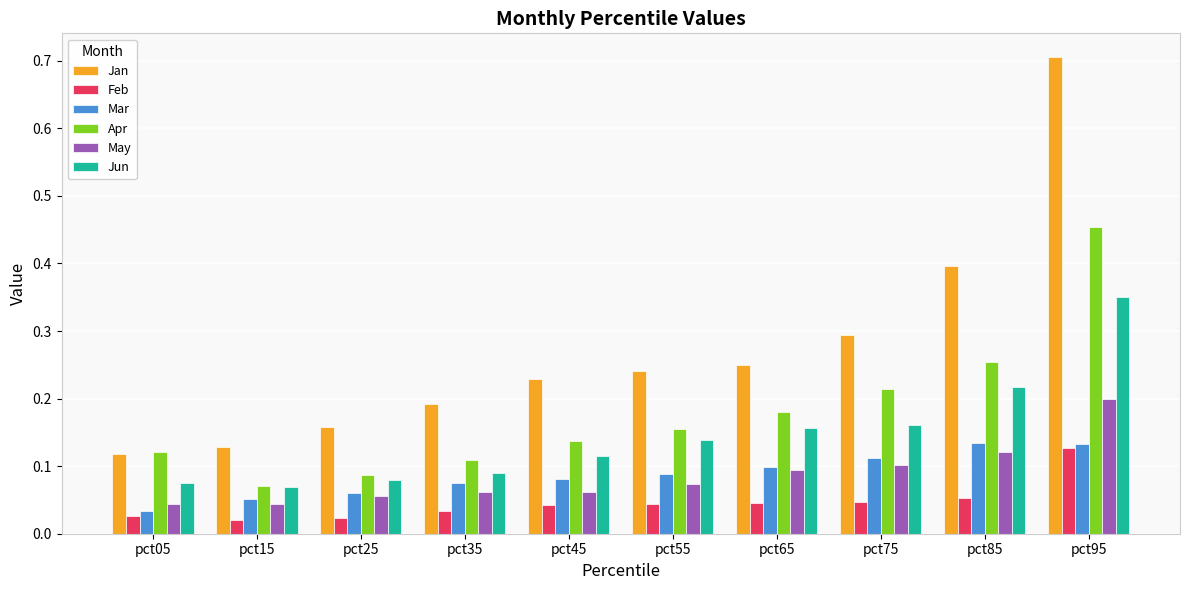

What is the difference between the maximum and second lowest values in the Jan series?

0.6